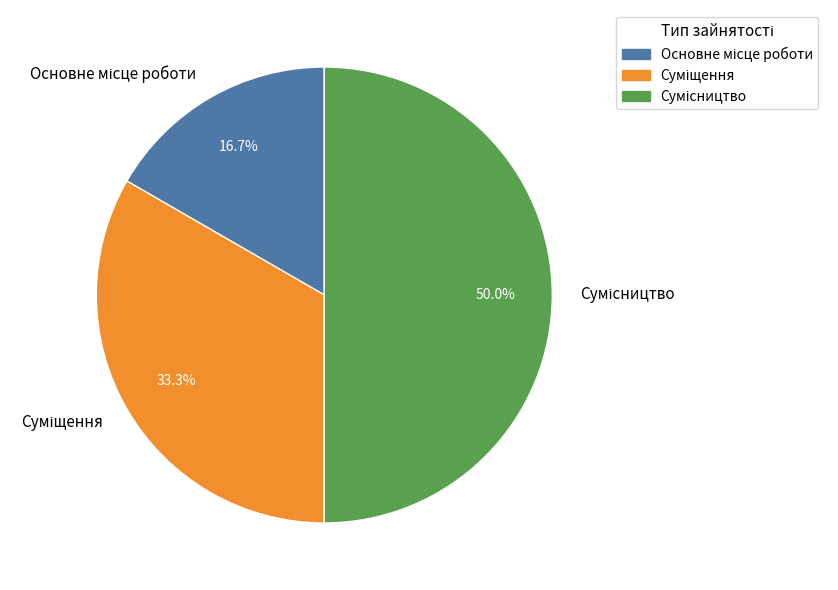

The Суміщення slice represents 33% of the pie. True or false?

True